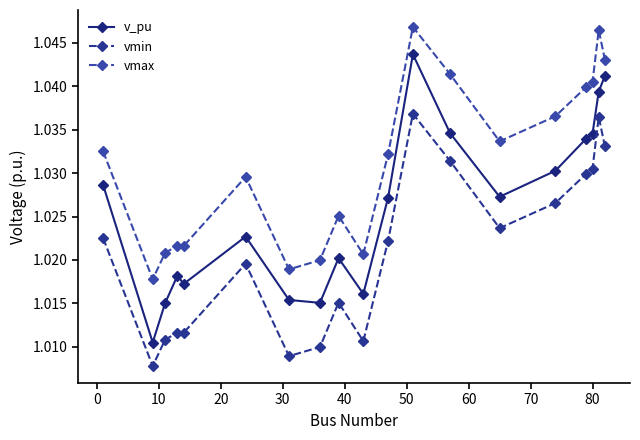

Is this an area chart (filled region under the line)?

No